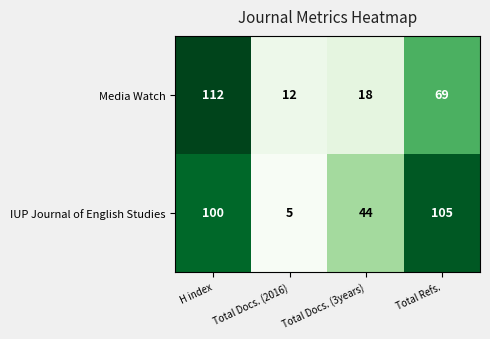

How many distinct data groups are displayed?

2